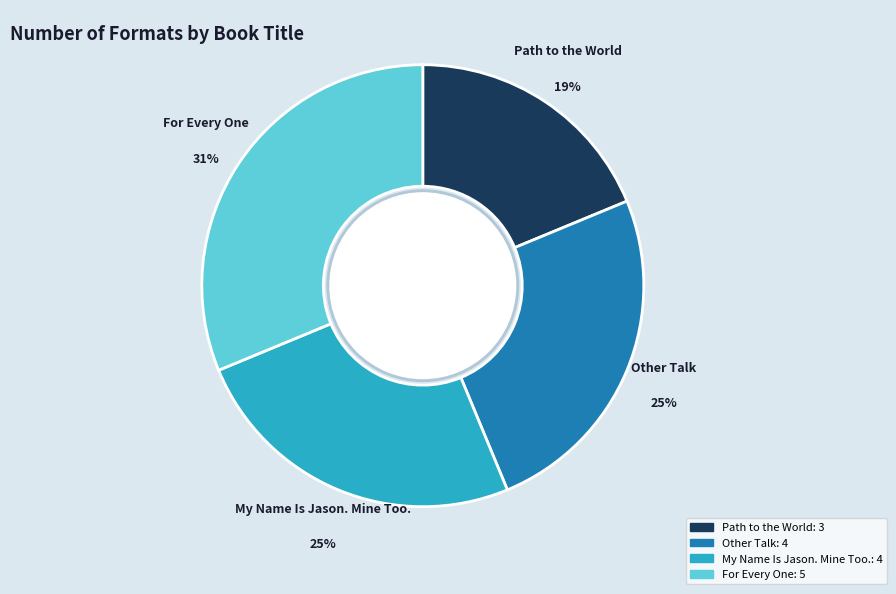

To the nearest percent, what percentage of the pie is Path to the World?

19%